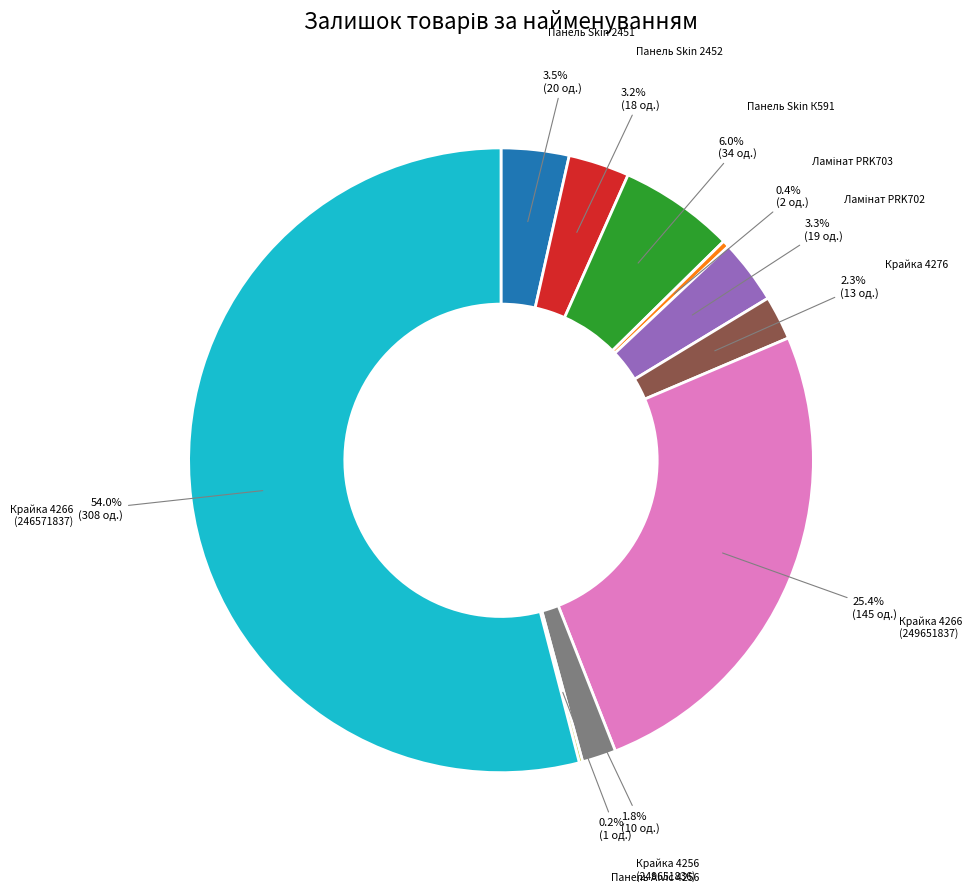

Is there any slice that represents more than half of the pie?

Yes